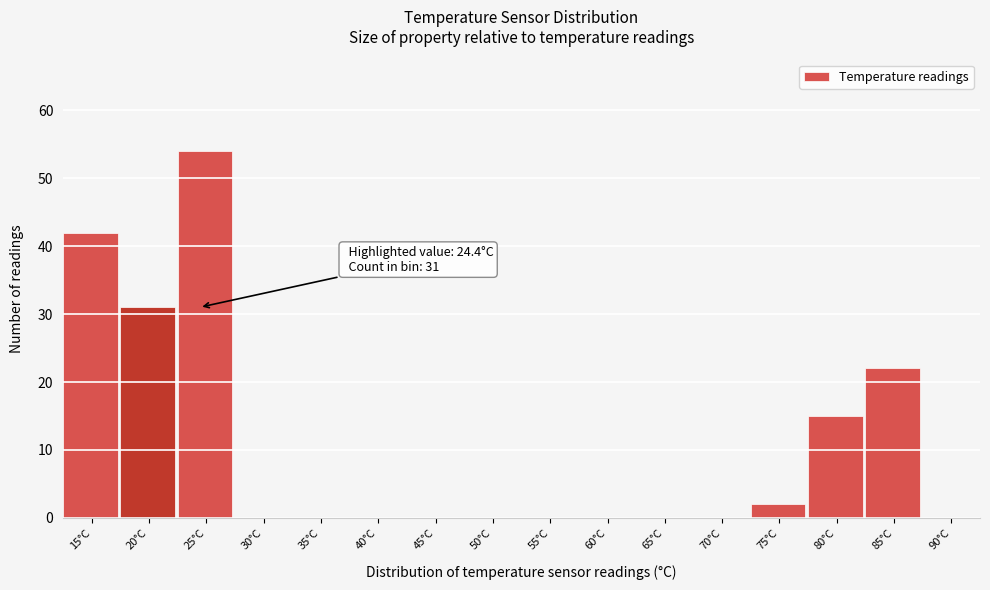

Reading left to right, extract all data points from this chart.

15°C=42	20°C=31	25°C=54	30°C=0	35°C=0	40°C=0	45°C=0	50°C=0	55°C=0	60°C=0	65°C=0	70°C=0	75°C=2	80°C=15	85°C=22	90°C=0